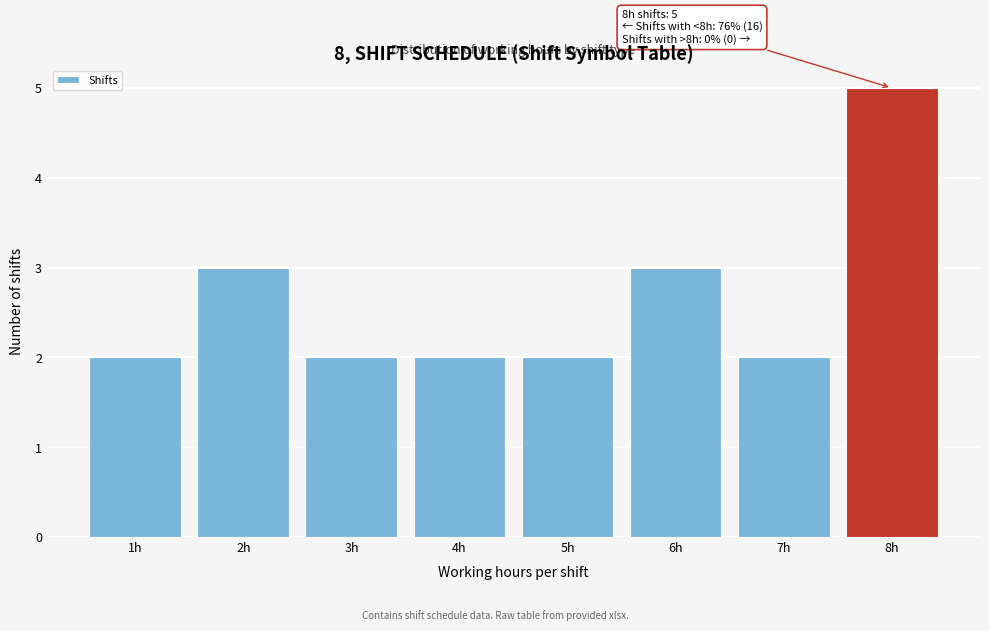

Which range on the x-axis has the tallest bar?

7.5 to 8.5